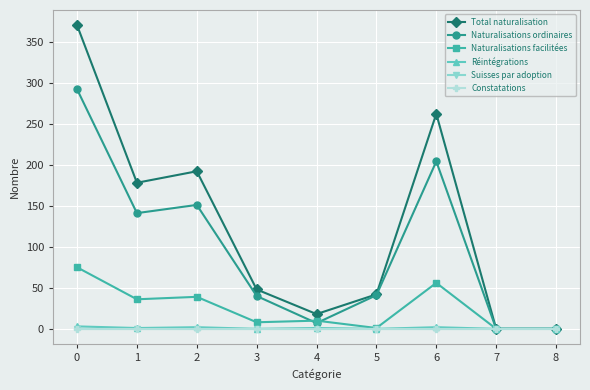

Reading right to left, what are all the values shown in this chart?

Total naturalisation: 0	0	262	42	18	48	192	178	370
Naturalisations ordinaires: 0	0	204	41	7	40	151	141	292
Naturalisations facilitées: 0	0	56	1	10	8	39	36	75
Réintégrations: 0	0	2	0	1	0	2	1	3
Suisses par adoption: 0	0	0	0	0	0	0	0	0
Constatations: 0	0	0	0	0	0	0	0	0